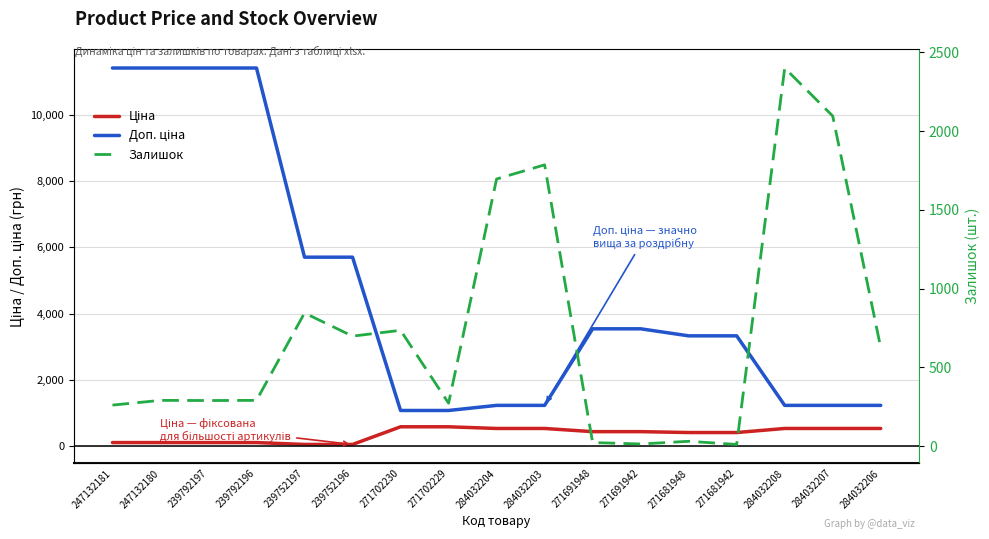

Reading left to right, transcribe all the data shown in this chart.

Ціна: 114.1	114.1	114.1	114.1	57.0	57.0	589.9	589.9	539.0	539.0	443.1	443.1	416.6	416.6	539.0	539.0	539.0
Доп. ціна: 11410.0	11410.0	11410.0	11410.0	5705.0	5705.0	1081.7	1081.7	1235.4	1235.4	3545.0	3545.0	3332.5	3332.5	1235.4	1235.4	1235.4
Залишок: 260.0	290.0	289.0	290.0	845.0	698.0	735.0	272.0	1696.0	1786.0	22.0	13.0	30.0	10.0	2401.0	2096.0	624.0